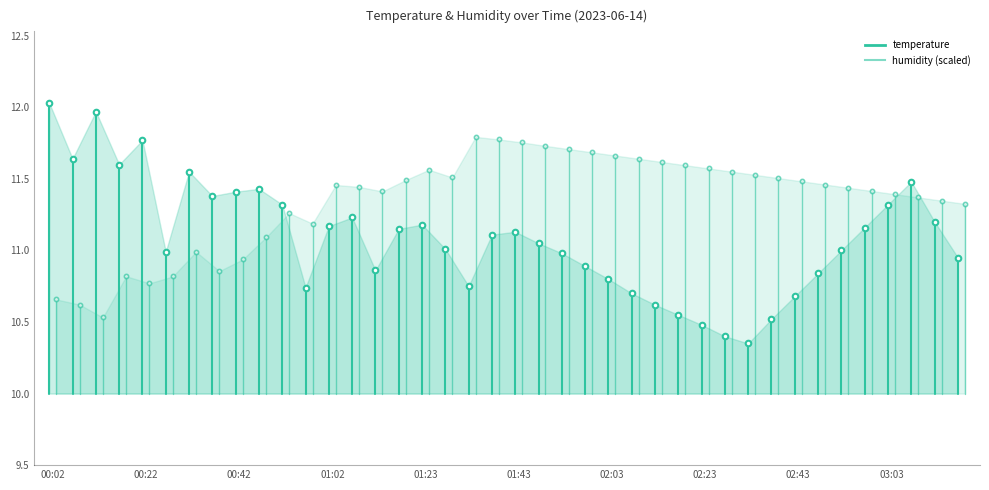

Rank the series by their maximum value, from highest to lowest.

temperature, humidity